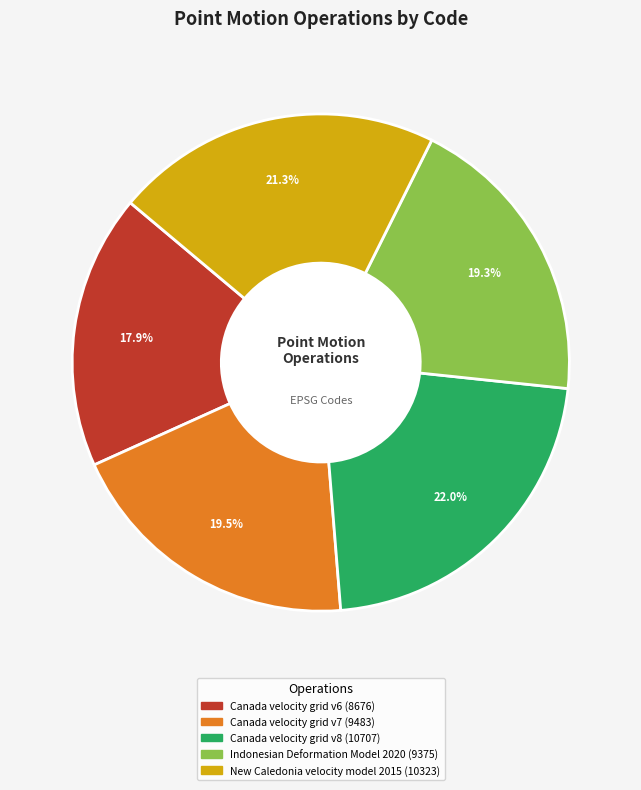

Does any single category account for the majority?

No